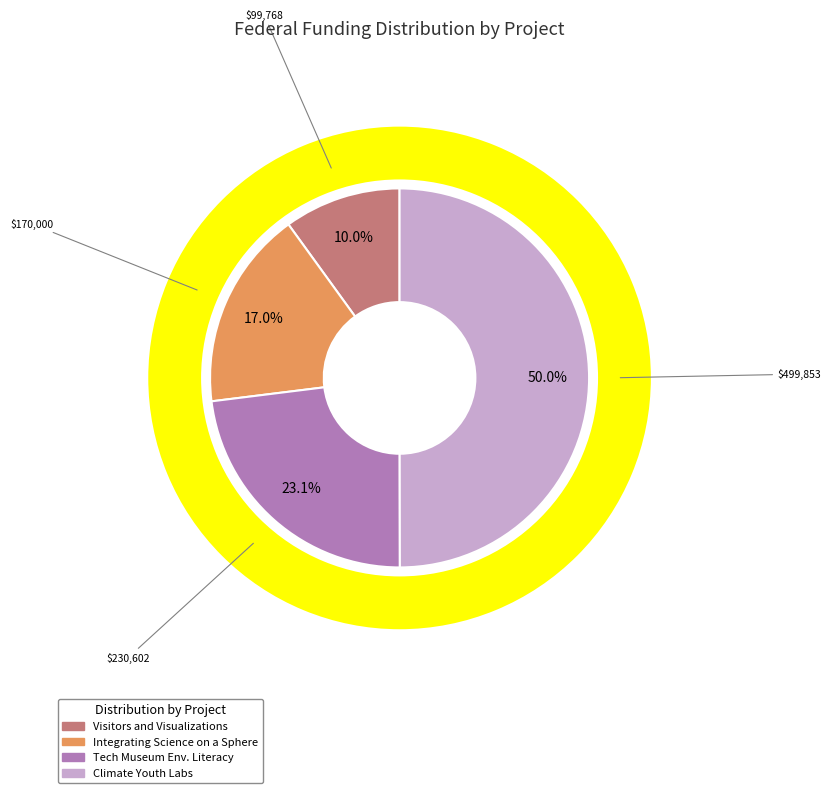

The Climate Youth Labs (CY-Labs) slice represents 12% of the pie. True or false?

False